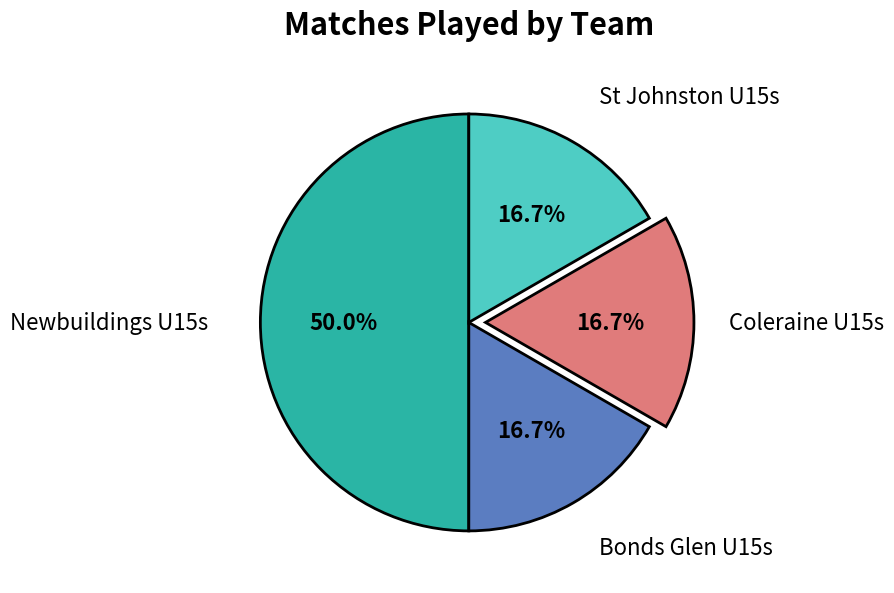

Between St Johnston U15s and Newbuildings U15s, which is larger?

Newbuildings U15s